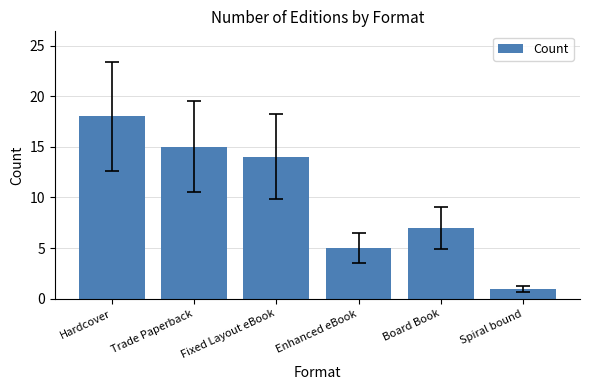

What position from the left is Enhanced eBook?

4